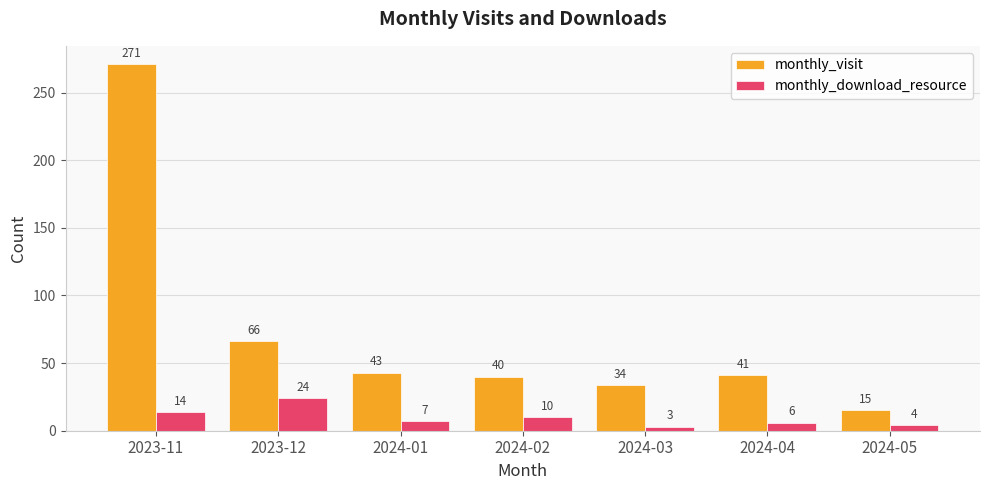

What is the minimum value shown in the chart?

3